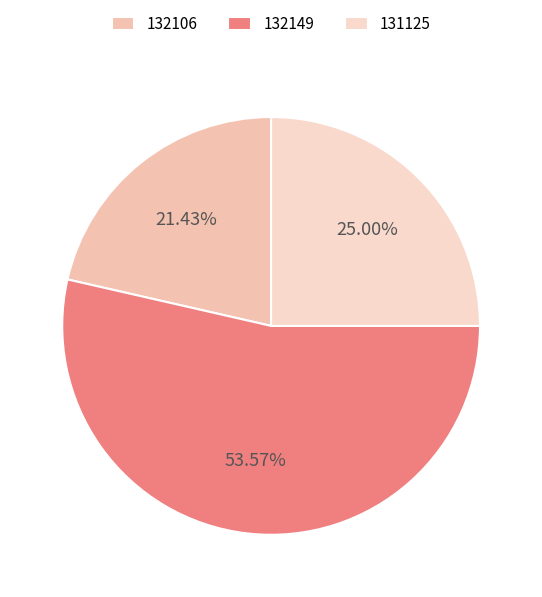

Approximately how many times larger is the value at 132149 compared to 131125?

2.1